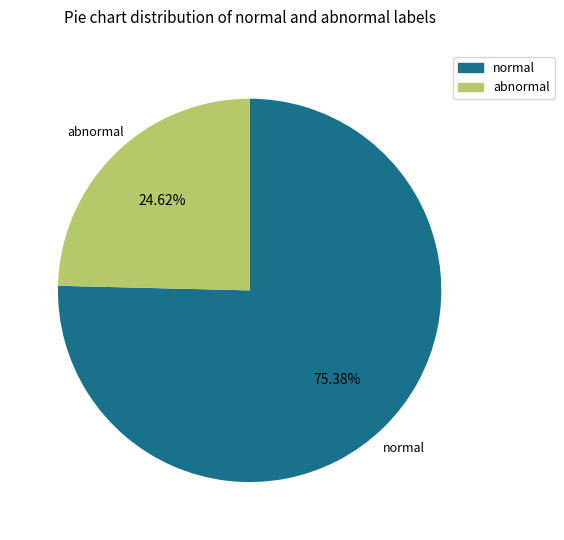

Do normal and abnormal together represent more than half of the pie?

Yes